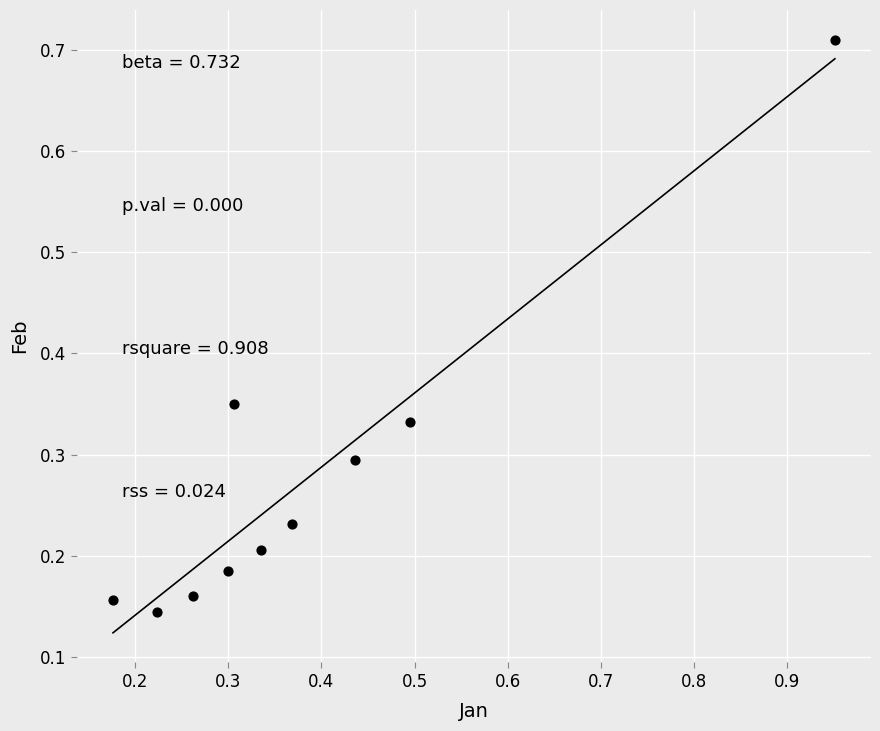

What is the range of Y values (max minus min)?

0.6